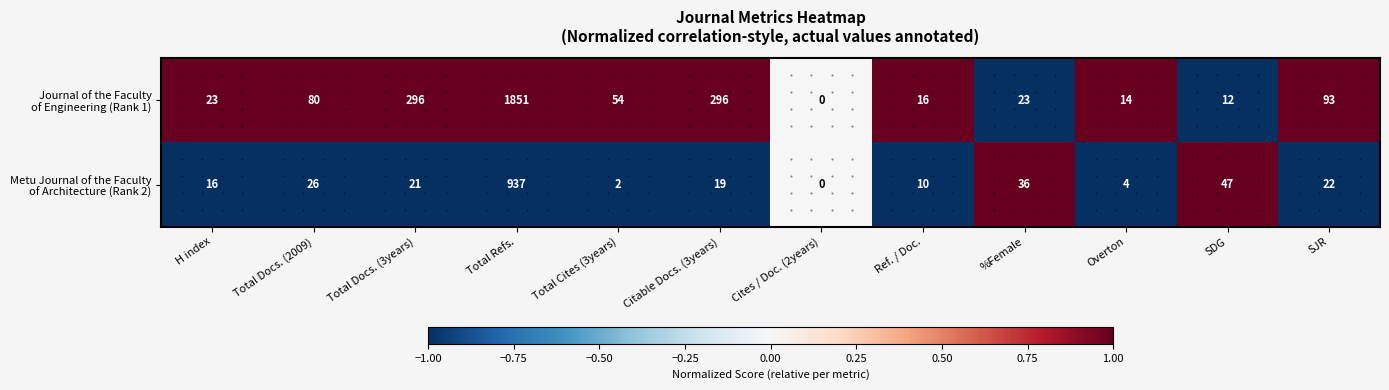

What is the total value across all series at H index?

39